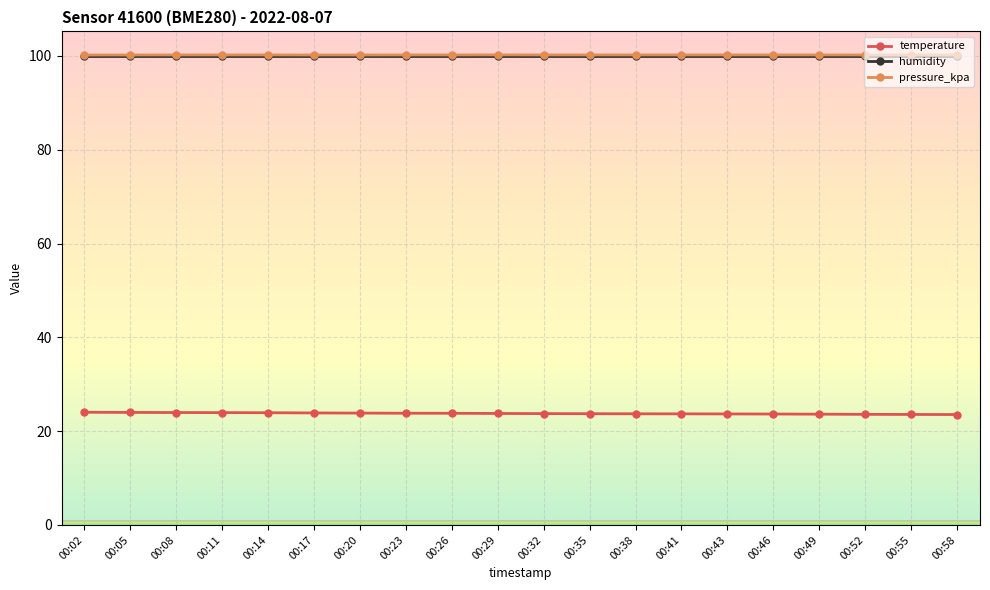

Does the chart display data point markers on the line(s)?

Yes